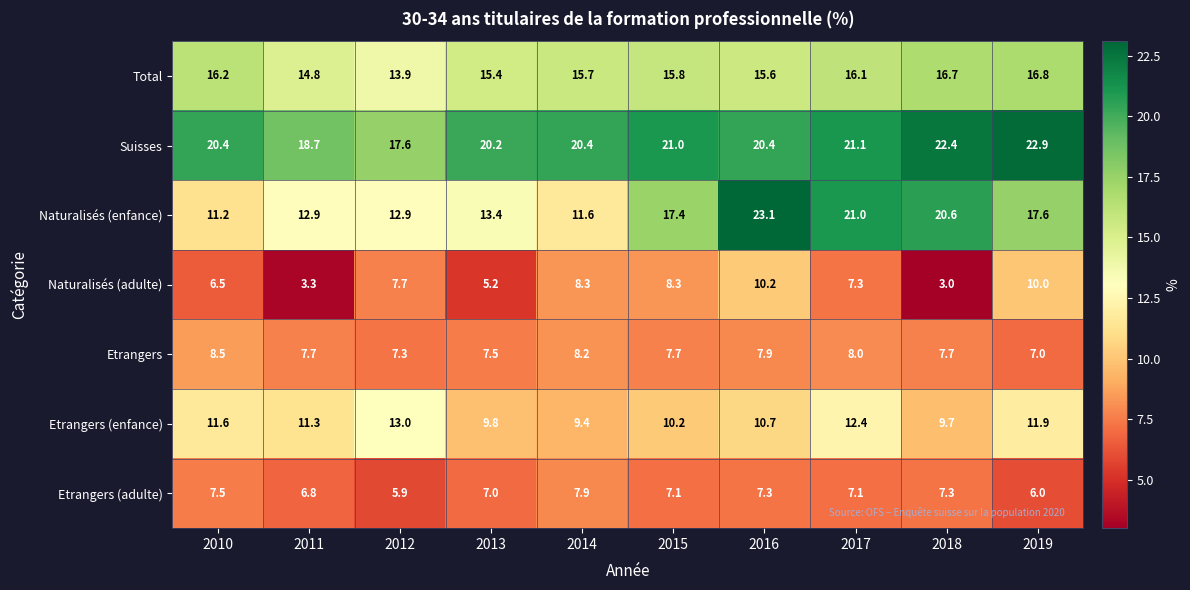

List the series in order of their peak value, highest first.

Naturalisés (enfance), Suisses, Total, Etrangers (enfance), Naturalisés (adulte), Etrangers, Etrangers (adulte)